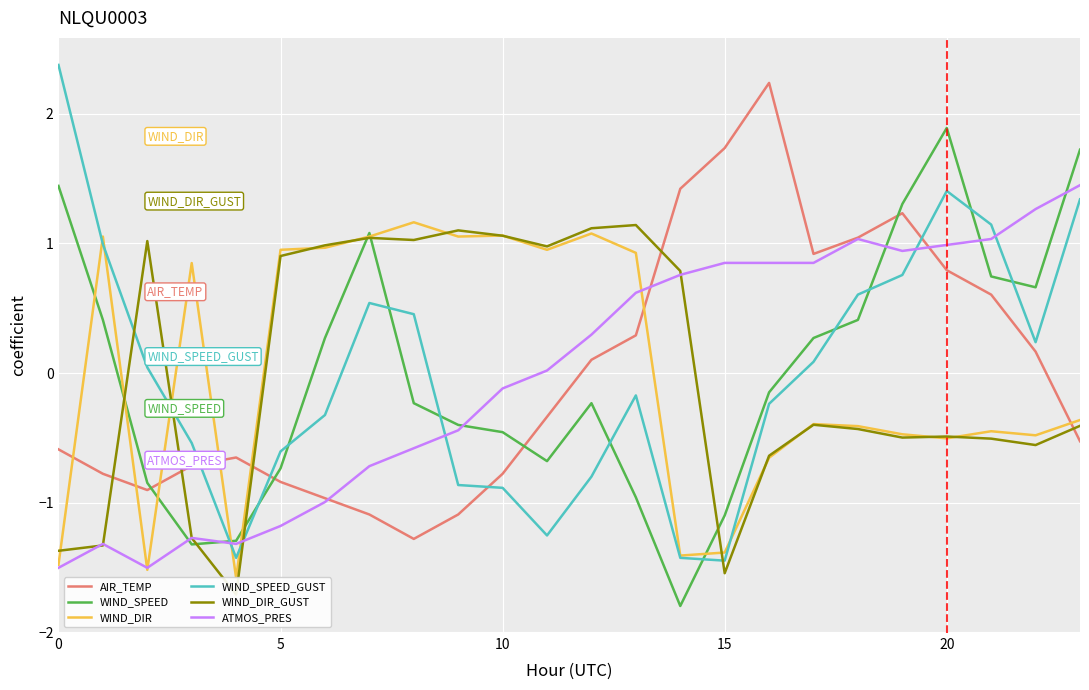

What are all the series names shown in the legend?

AIR_TEMP, WIND_SPEED, WIND_DIR, WIND_SPEED_GUST, WIND_DIR_GUST, ATMOS_PRES